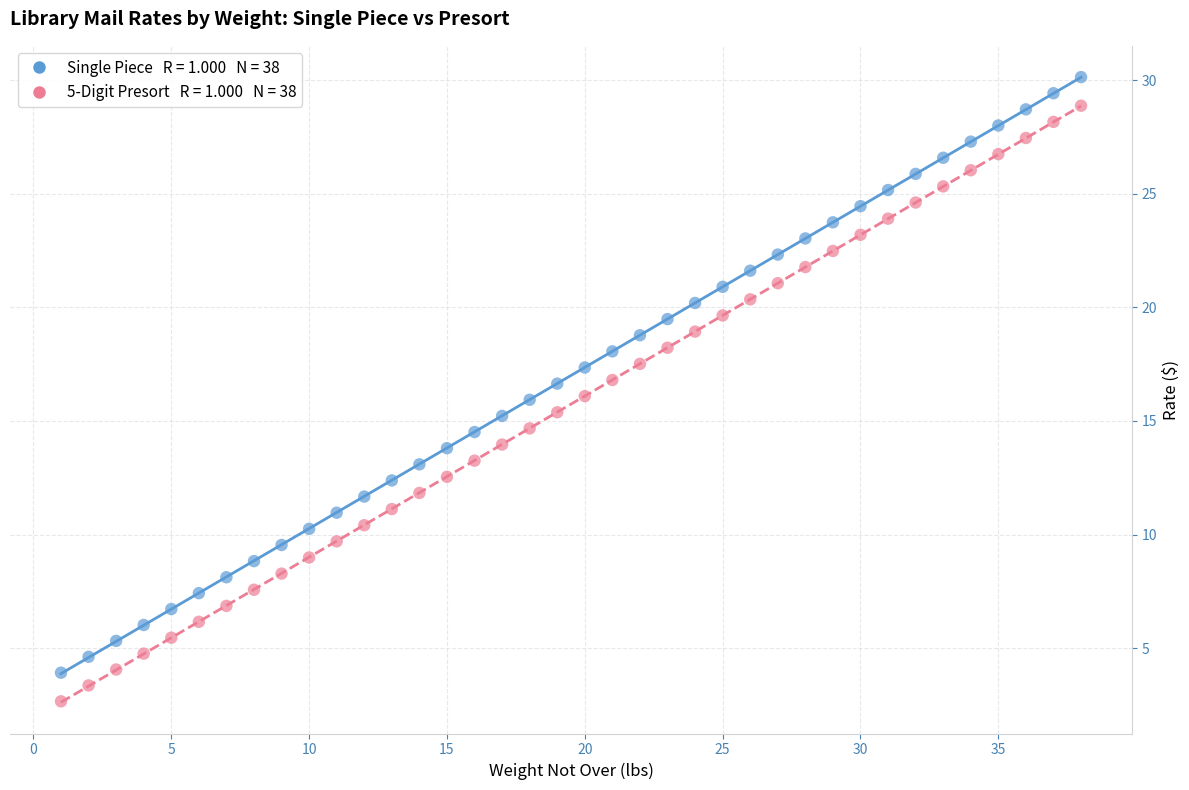

Across all data points, what is the range of Y values (max minus min)?

27.5